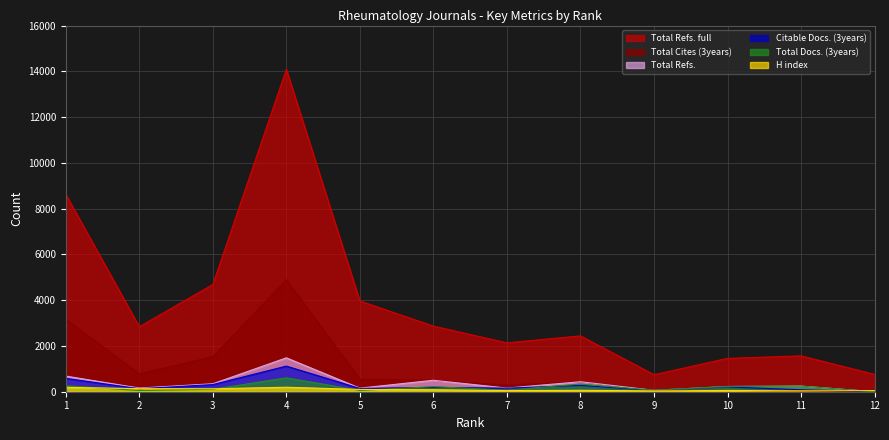

In H index, how many points are lower than both neighbors (excluding endpoints)?

4